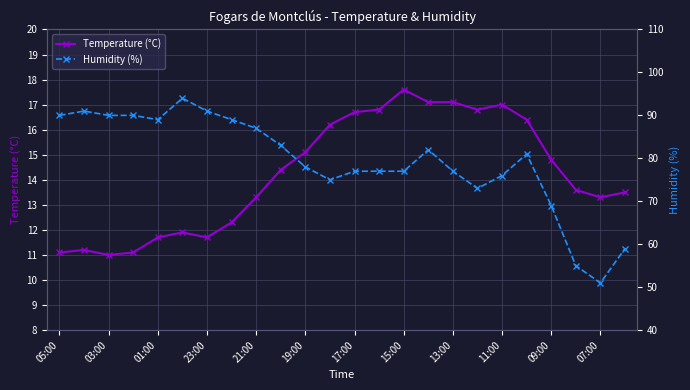

Is it true that Temperature (°C) equals 11.1 at 05:00?

True